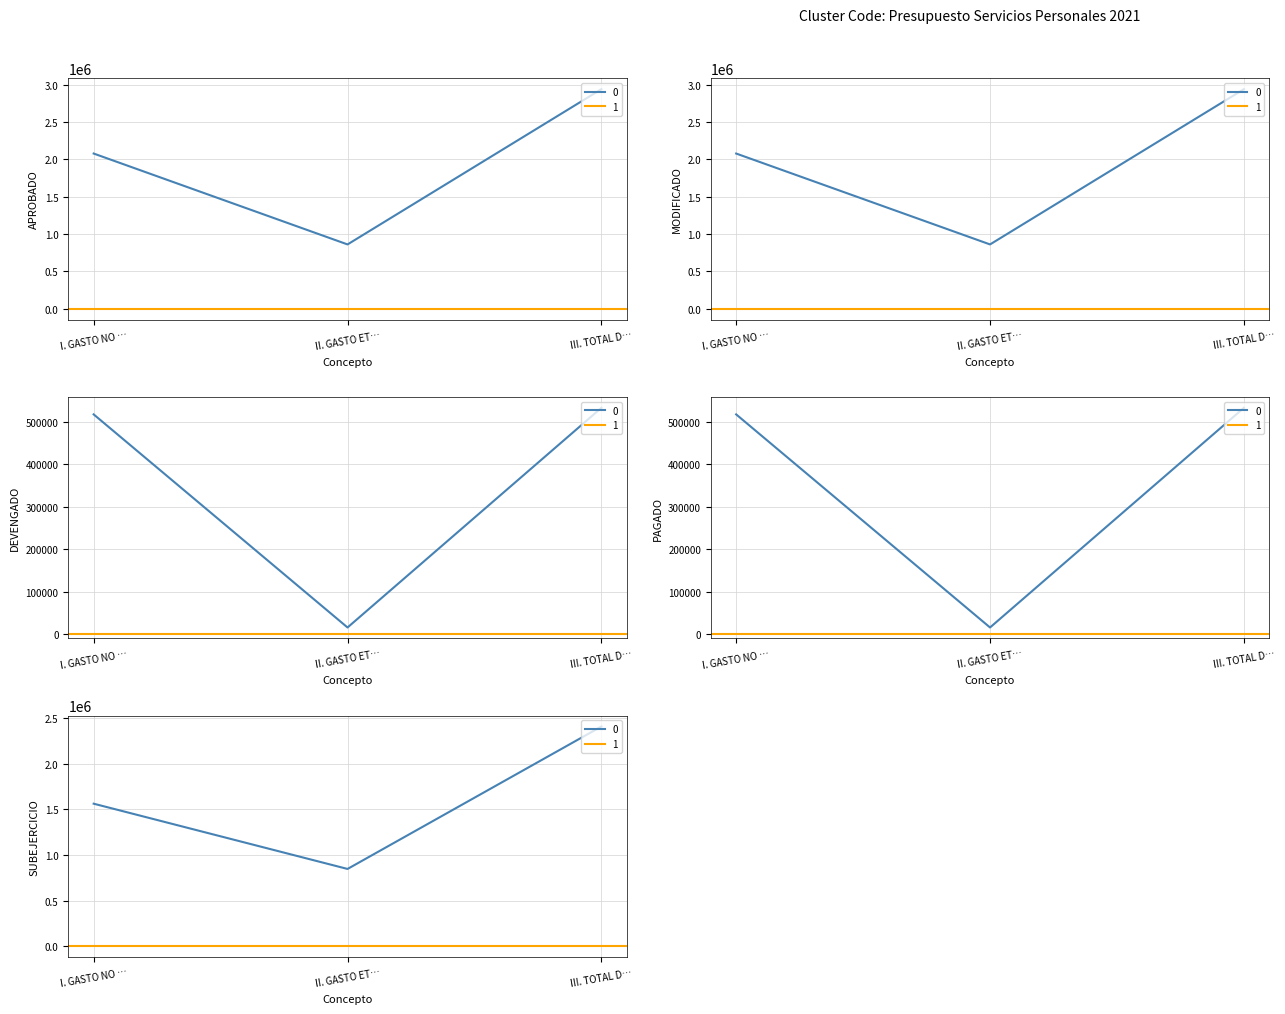

What is the maximum value shown in the chart?

2942072.0